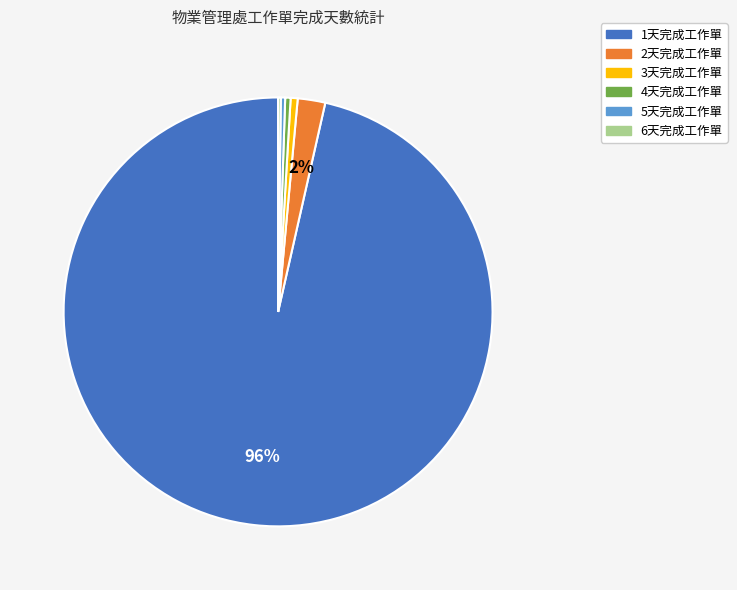

Approximately how many times larger is the value at 3天完成工作單 compared to 5天完成工作單?

1.6